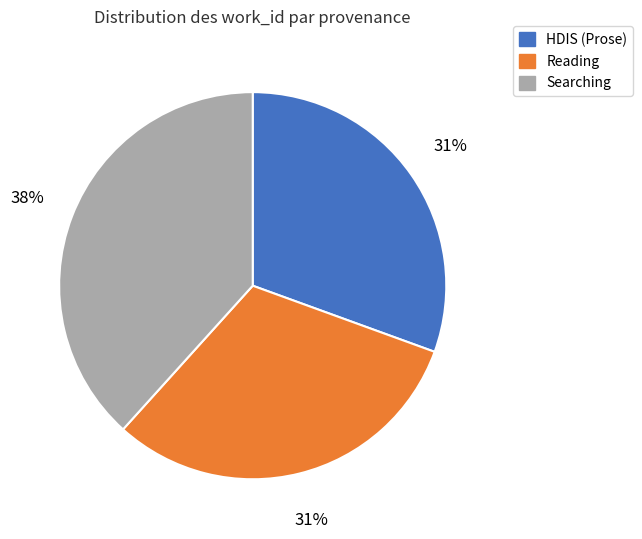

To the nearest percent, what is the average slice percentage?

33%